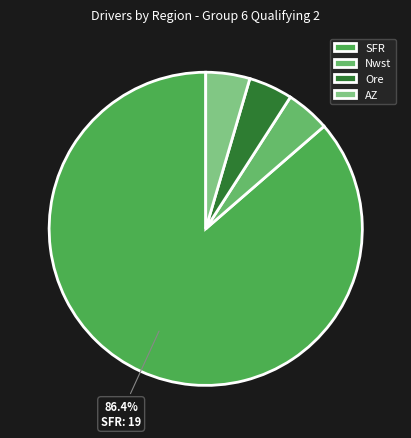

How many segments does this pie chart have?

4